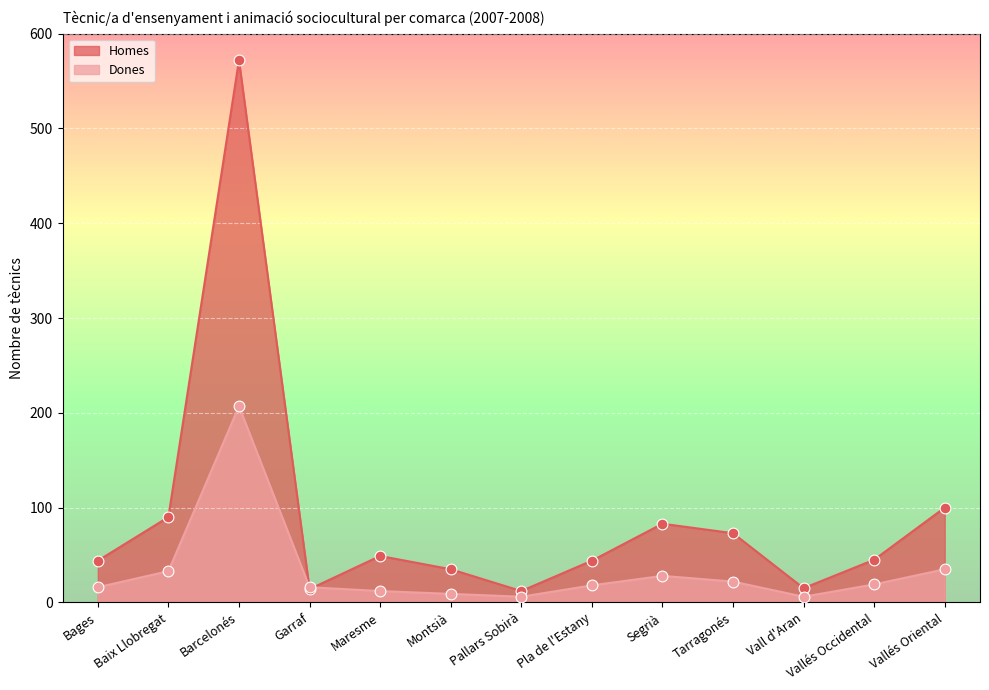

What are all the series names shown in the legend?

Homes, Dones